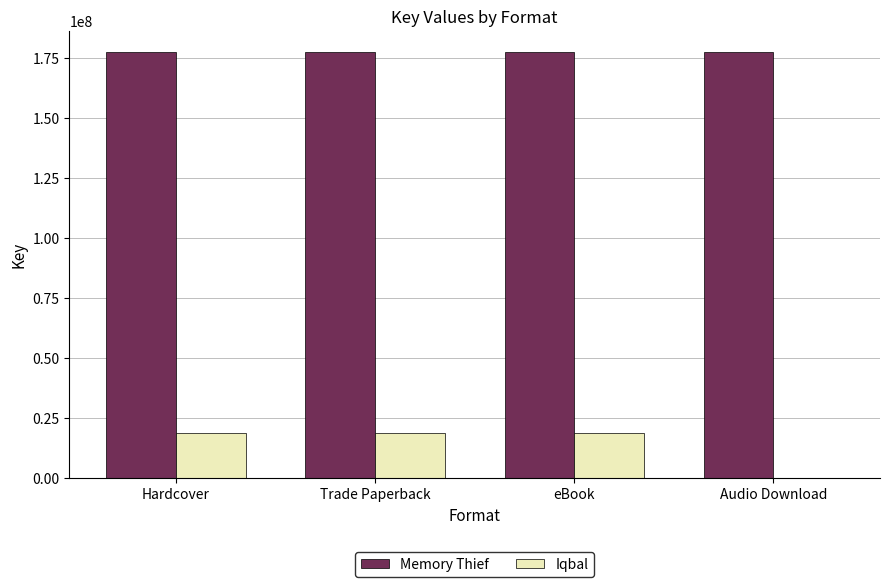

What is the total value across all series at Trade Paperback?

196206640